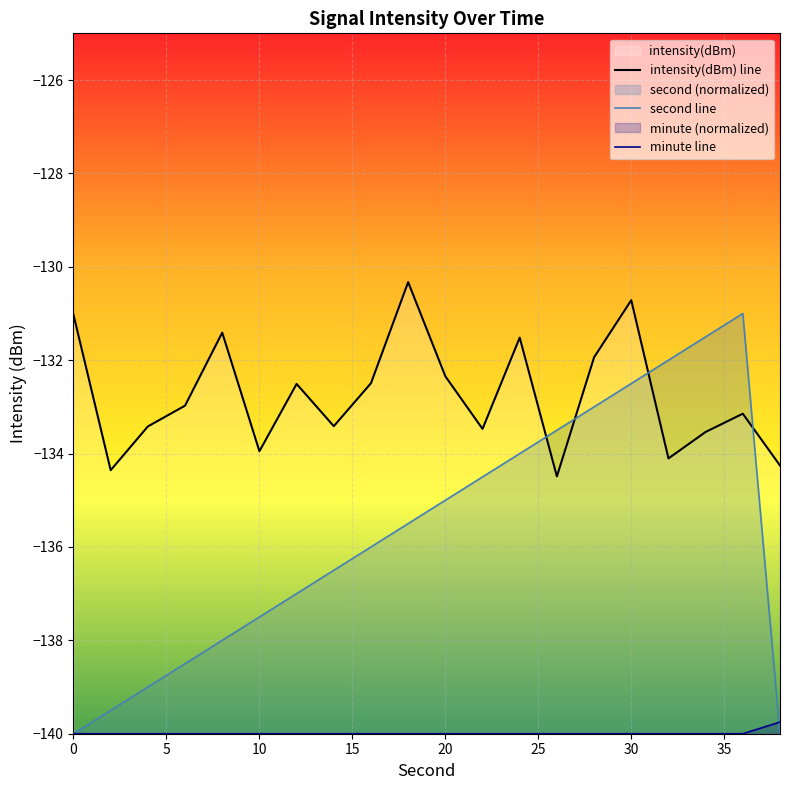

Read the second line value at 10.

-137.5